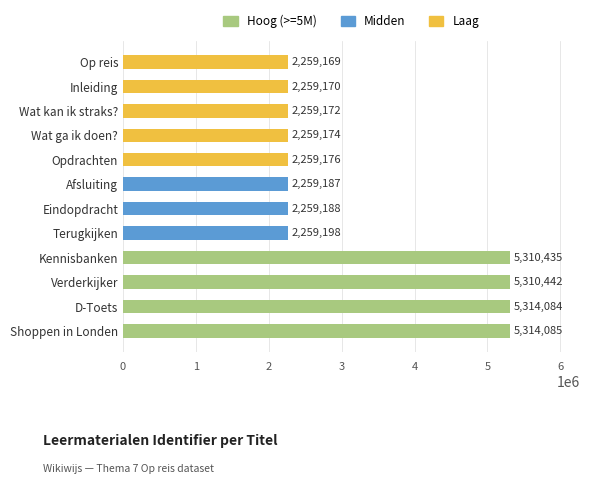

Reading bottom to top, what are all the values shown in this chart?

5314085	5314084	5310442	5310435	2259198	2259188	2259187	2259176	2259174	2259172	2259170	2259169